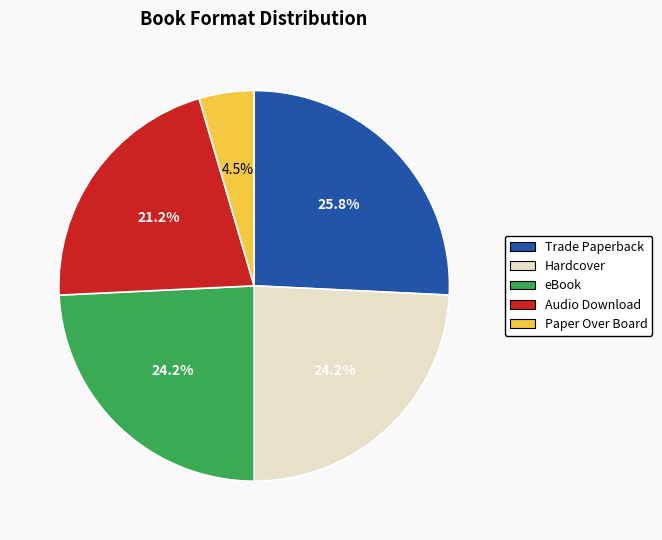

Does any single category account for the majority?

No